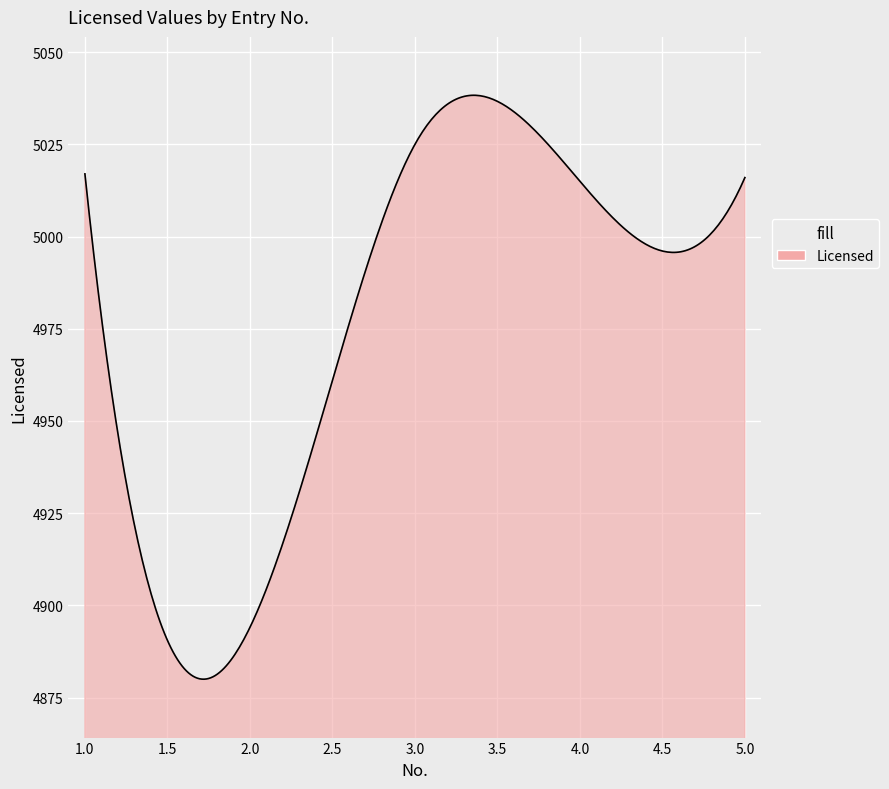

What is the minimum value shown in the chart?

4880.0